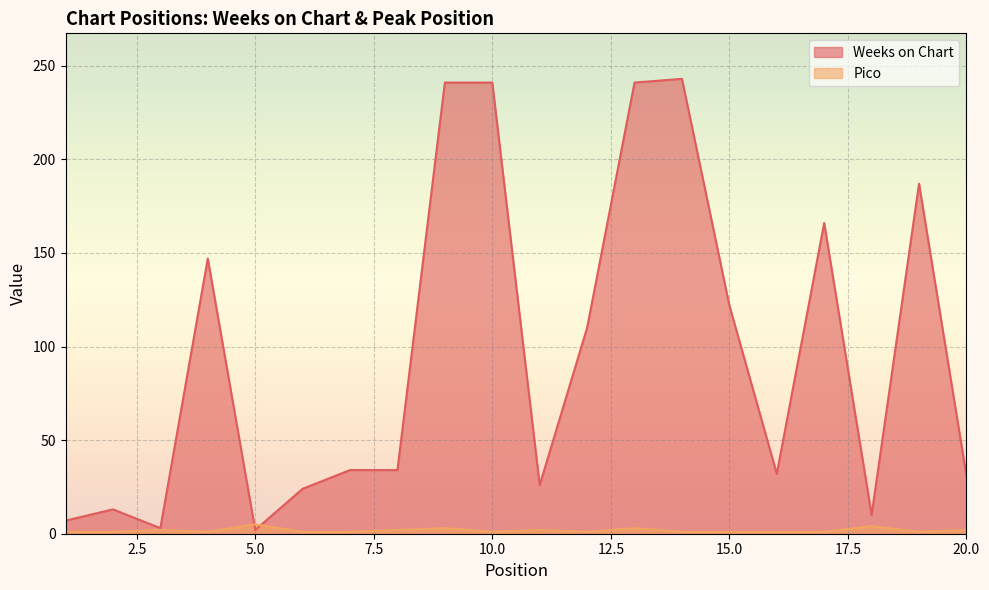

How many intersections are there between Weeks on Chart and Pico?

2